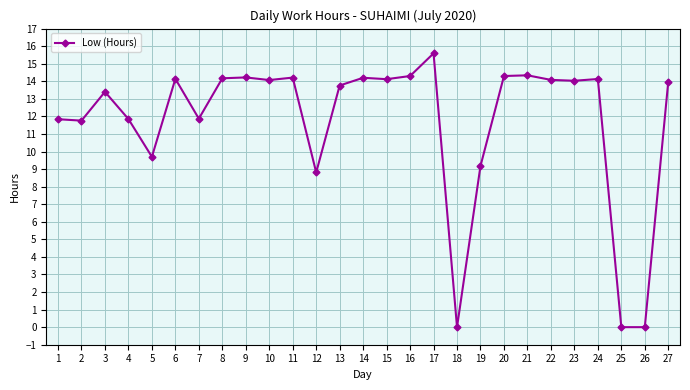

Where is the first local maximum?

3